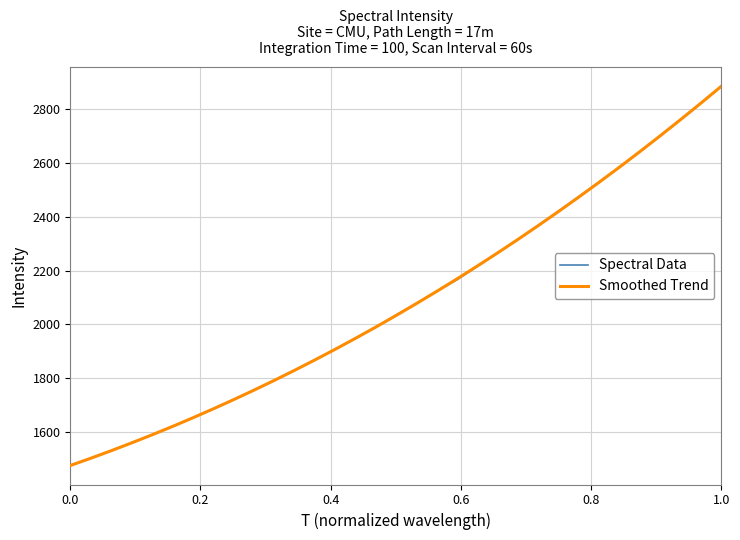

What is the lowest value of the Spectral Data series?

1474.3